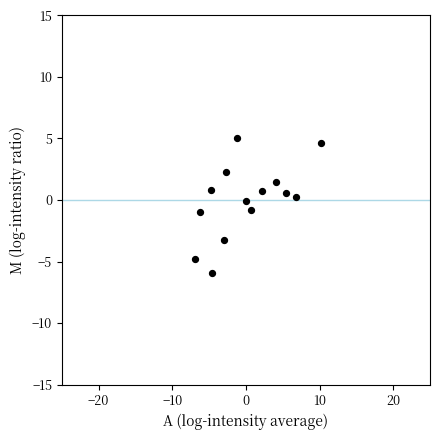

What is the range of X values (max minus min)?

17.1